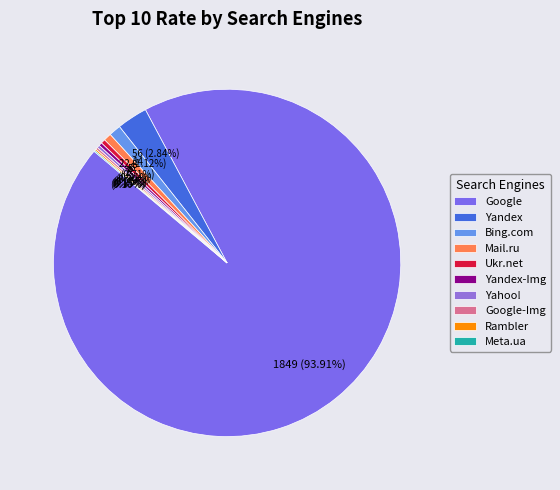

How many slices are in this pie chart?

10